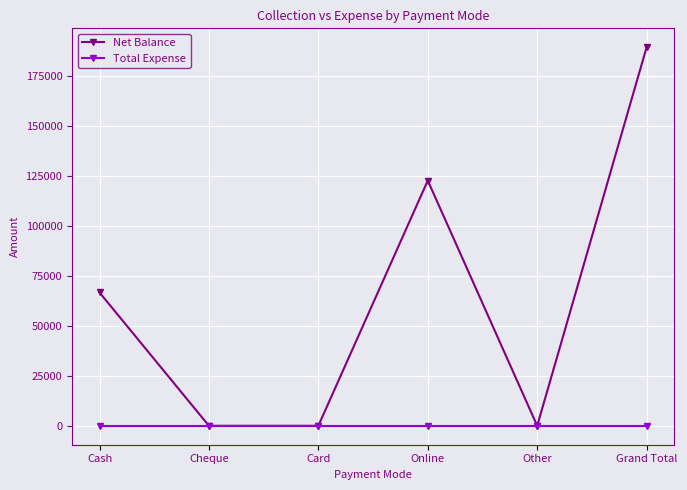

What is the sum of all Net Balance values?

378800